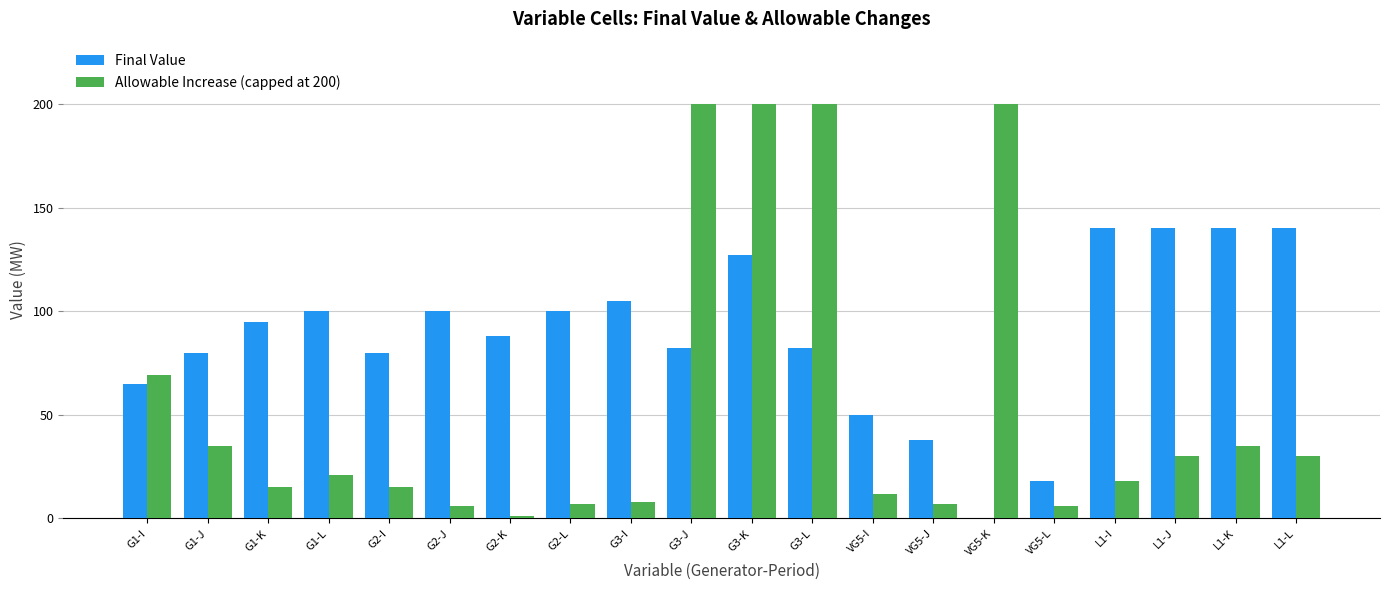

What is the sum of all Final Value values?

1770